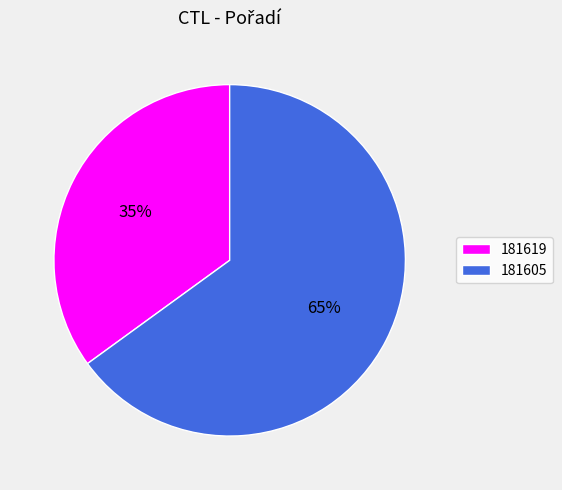

Which category accounts for the majority?

181605